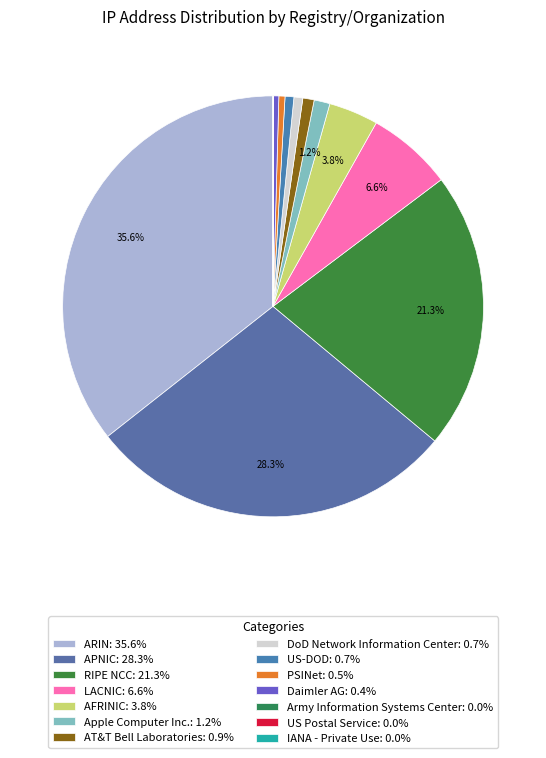

Is there a majority slice in this chart?

No